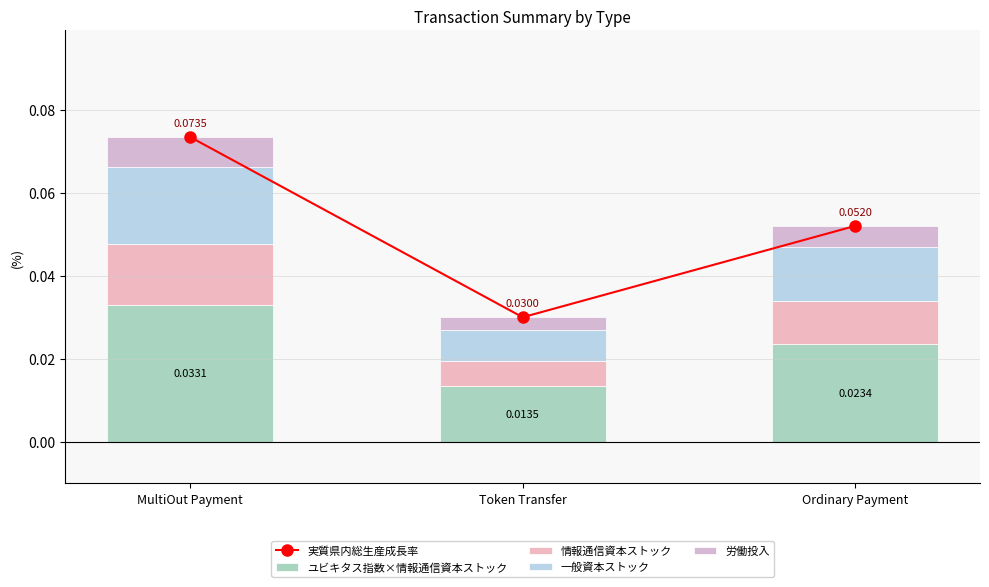

Rank the categories by 実質県内総生産成長率 value from lowest to highest.

Token Transfer, Ordinary Payment, MultiOut Payment